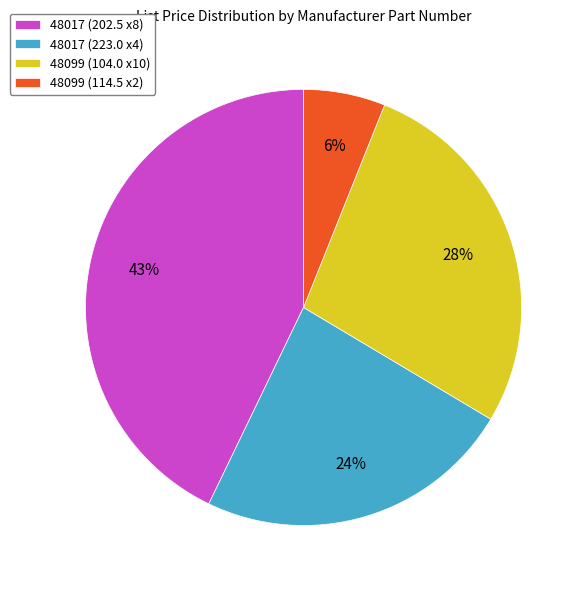

The 48099 (114.5 x2) slice represents 6% of the pie. True or false?

True